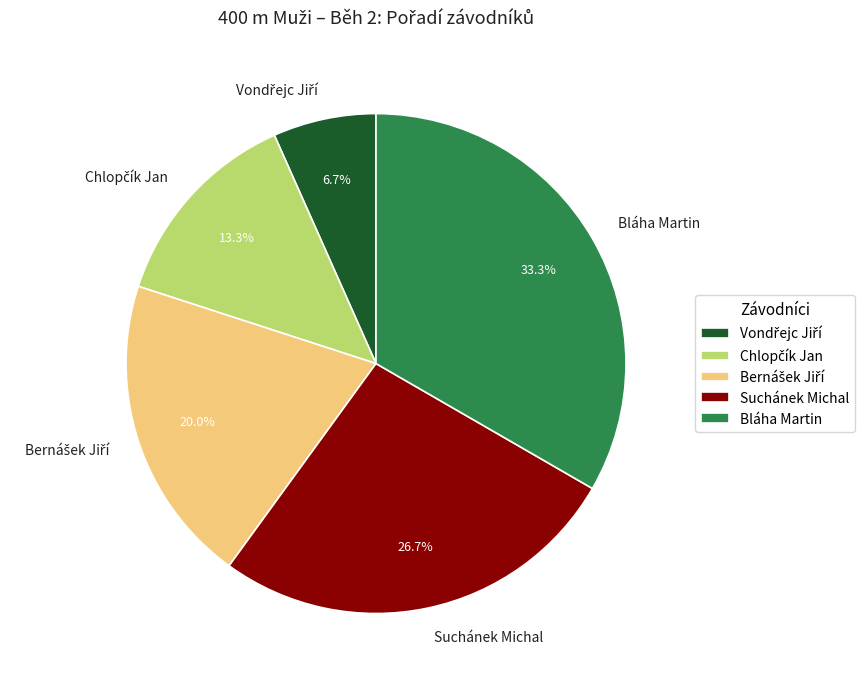

How many slices are in this pie chart?

5